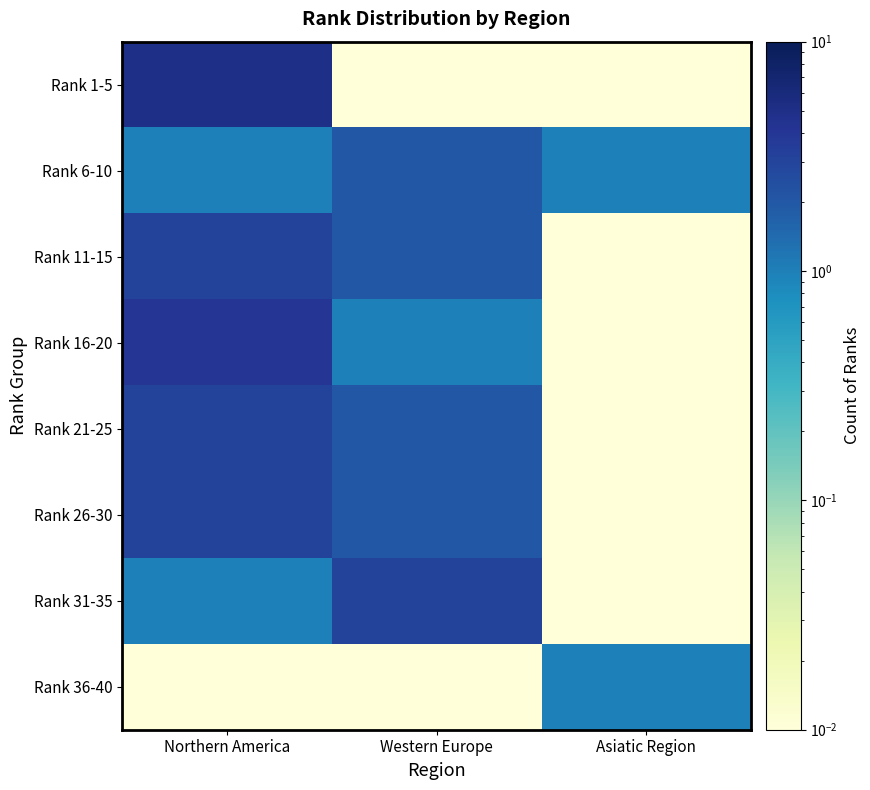

Reading left to right, transcribe all the data shown in this chart.

Rank 1-5: Northern America=5.0	Western Europe=0.0	Asiatic Region=0.0
Rank 6-10: Northern America=1.0	Western Europe=2.0	Asiatic Region=1.0
Rank 11-15: Northern America=3.0	Western Europe=2.0	Asiatic Region=0.0
Rank 16-20: Northern America=4.0	Western Europe=1.0	Asiatic Region=0.0
Rank 21-25: Northern America=3.0	Western Europe=2.0	Asiatic Region=0.0
Rank 26-30: Northern America=3.0	Western Europe=2.0	Asiatic Region=0.0
Rank 31-35: Northern America=1.0	Western Europe=3.0	Asiatic Region=0.0
Rank 36-40: Northern America=0.0	Western Europe=0.0	Asiatic Region=1.0